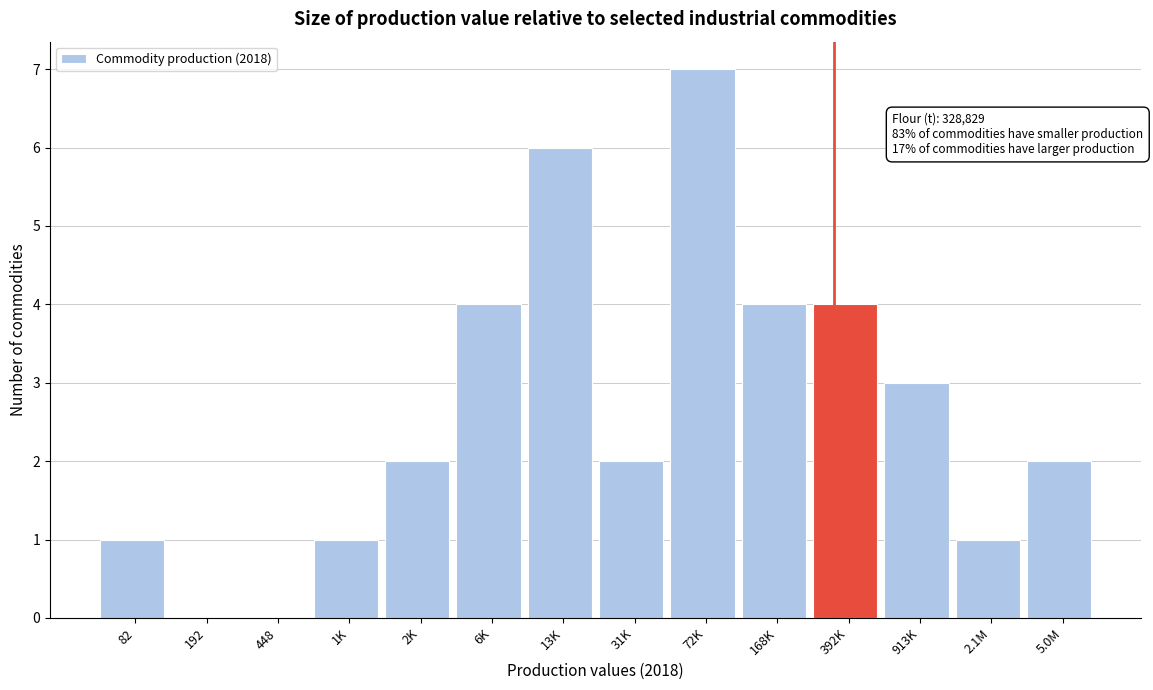

Reading left to right, what are all the values shown in this chart?

82=1	192=0	448=0	1K=1	2K=2	6K=4	13K=6	31K=2	72K=7	168K=4	392K=4	913K=3	2.1M=1	5.0M=2